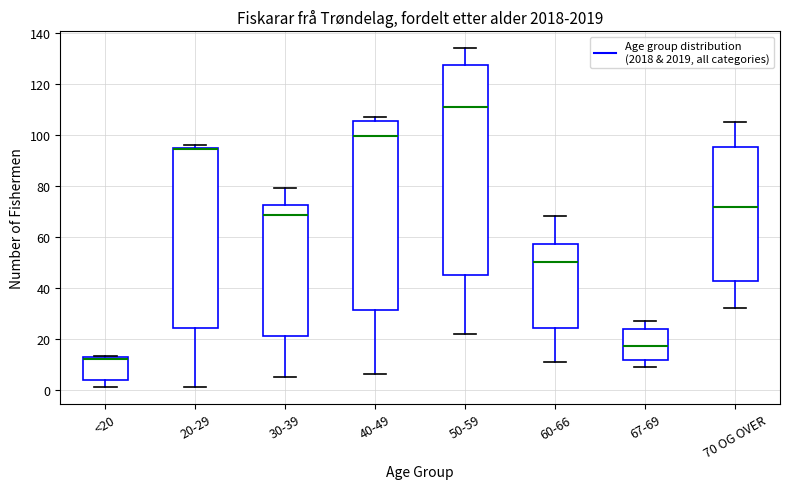

Where is the lower edge of the box for 30-39 on the y-axis? The values are not printed on the chart, so give them approximately, as read against the axis.

22